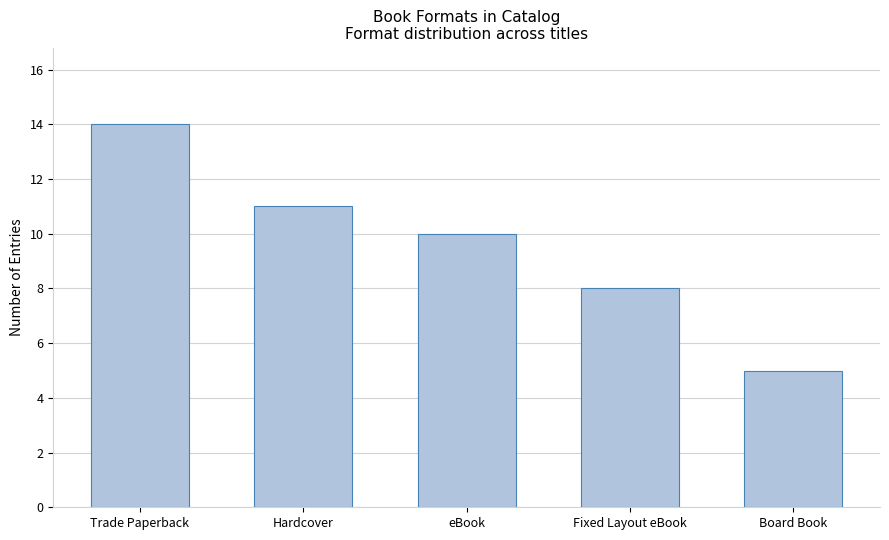

The value at Board Book is 8. True or false?

False